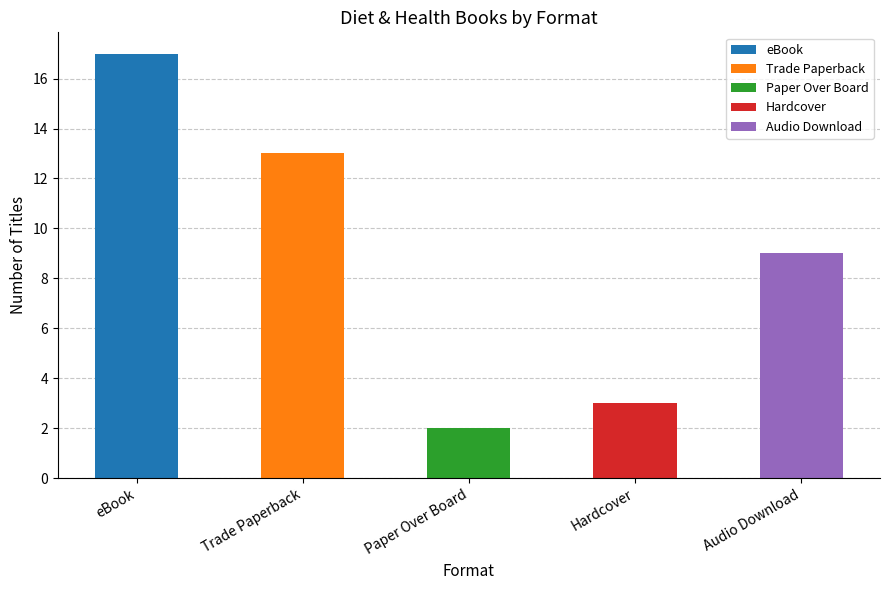

What is the difference between the second highest and minimum values in the Audio Download series?

11